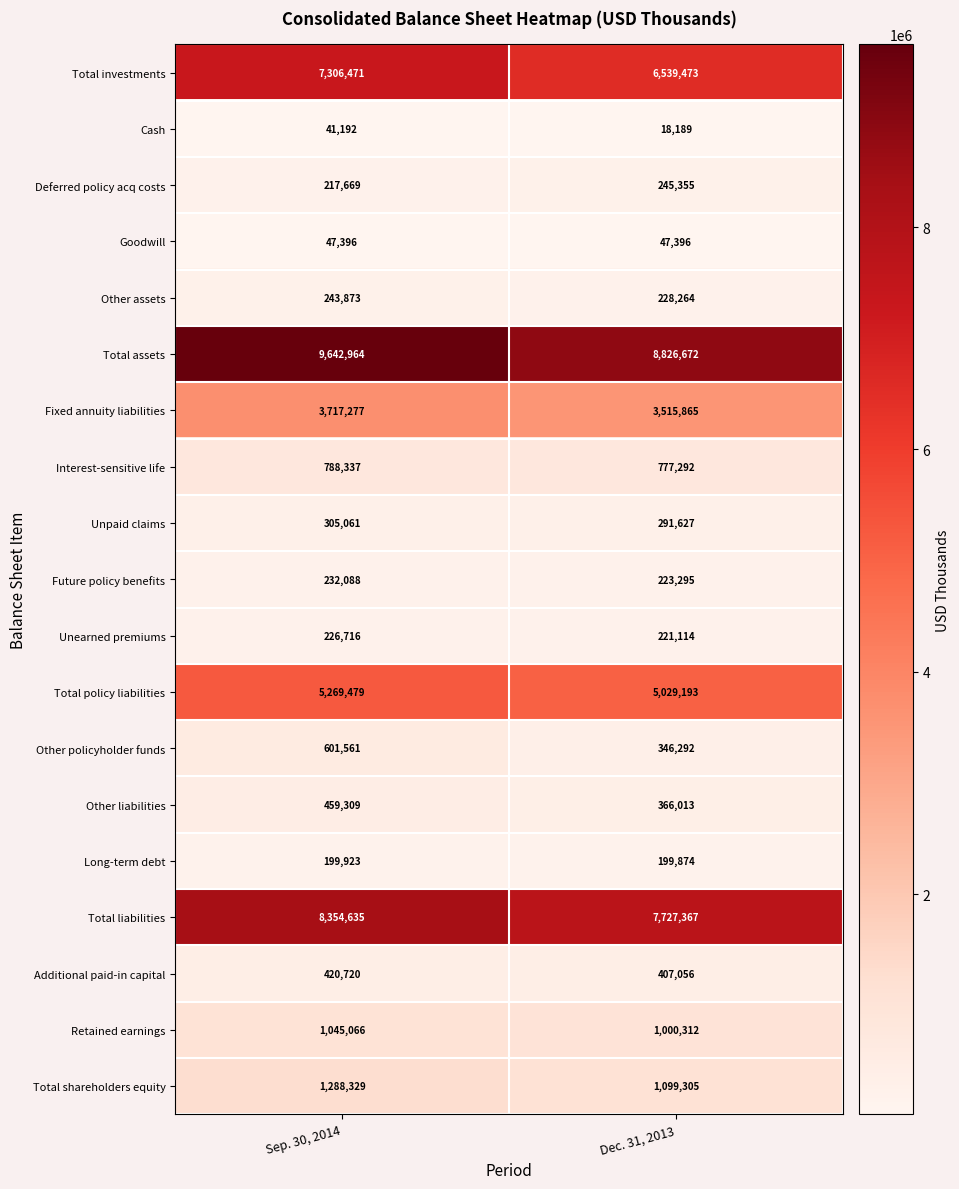

At how many categories does at least one series exceed 3882343?

2